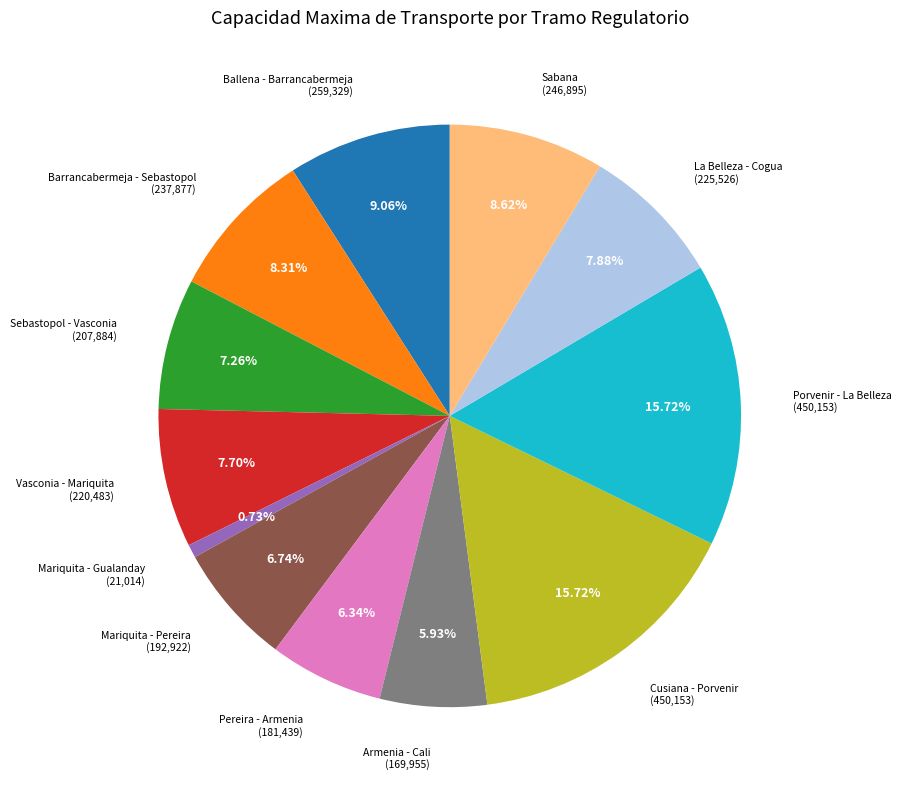

Is there any slice that represents more than half of the pie?

No